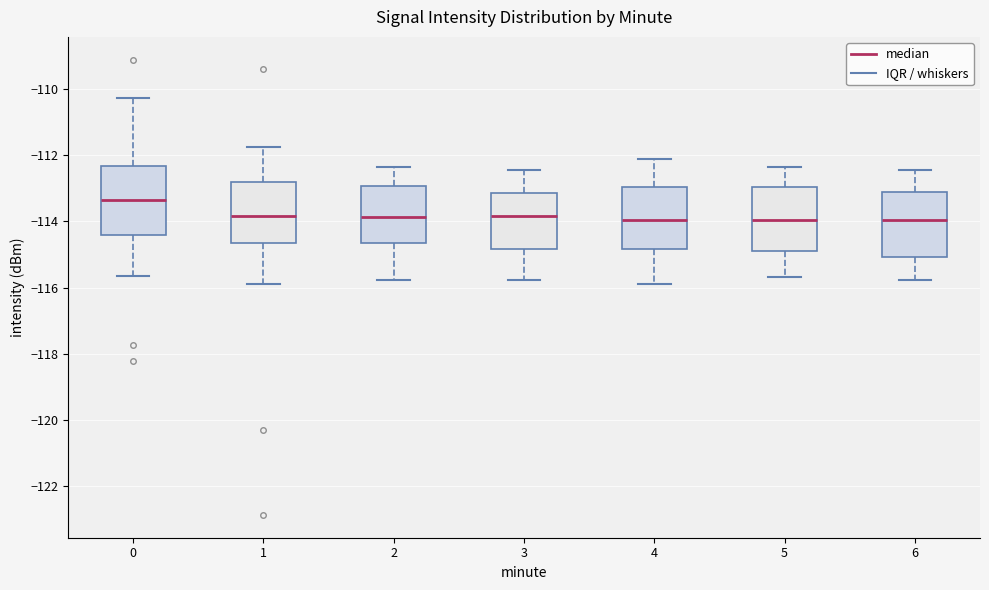

Reading left to right, read every box against the y-axis: the position of its median line, the range the box covers, and the ends of its whiskers. The values are not printed on the chart, so give them approximately, as read against the axis.

0: median -113.4, box -114.4 to -112.4, whiskers -115.6 to -110.2
1: median -113.8, box -114.6 to -112.8, whiskers -115.8 to -111.8
2: median -113.8, box -114.6 to -113.0, whiskers -115.8 to -112.4
3: median -113.8, box -114.8 to -113.2, whiskers -115.8 to -112.4
4: median -114.0, box -114.8 to -113.0, whiskers -115.8 to -112.2
5: median -114.0, box -114.8 to -113.0, whiskers -115.6 to -112.4
6: median -114.0, box -115.0 to -113.2, whiskers -115.8 to -112.4